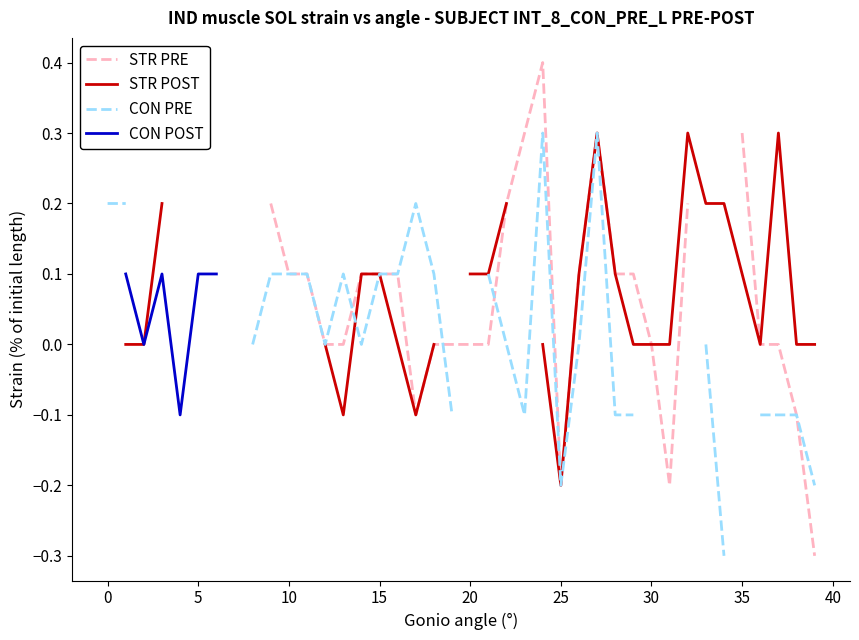

True or false: CON PRE has a value of -0.0 at 33.

True